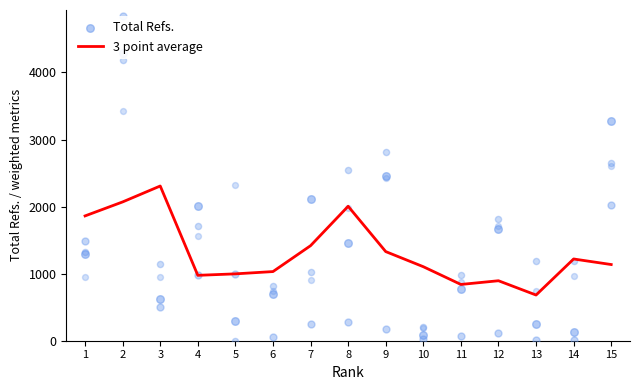

Which series contains the lowest Y value?

Total Refs.